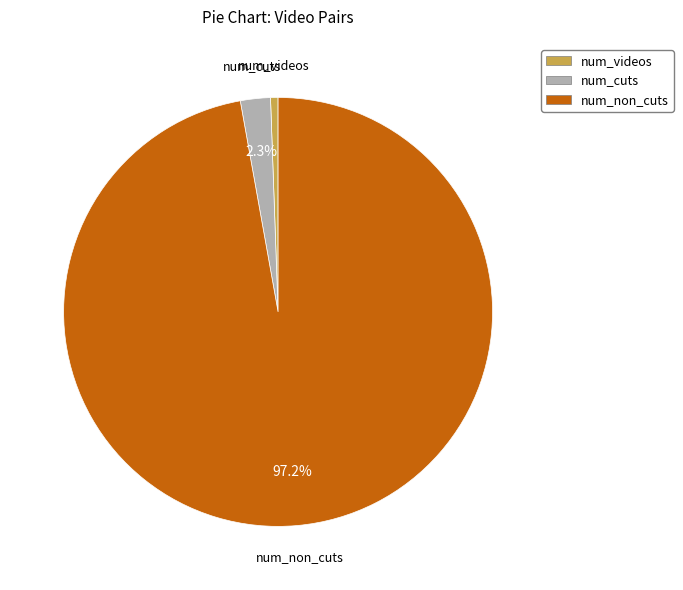

Is it true that num_videos is 11% of the pie?

False